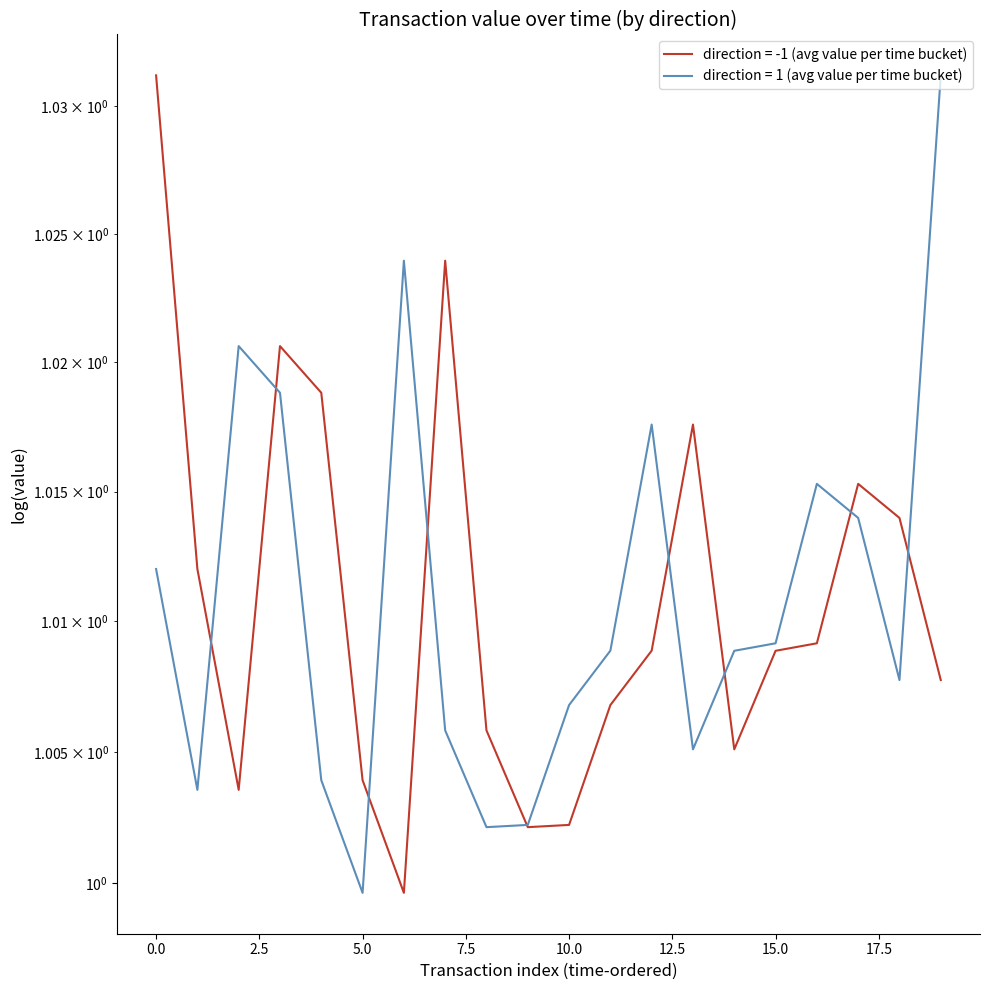

Reading left to right, transcribe all the data shown in this chart.

direction = -1 (avg value per time bucket): 1.0	1.0	1.0	1.0	1.0	1.0	1.0	1.0	1.0	1.0	1.0	1.0	1.0	1.0	1.0	1.0	1.0	1.0	1.0	1.0
direction = 1 (avg value per time bucket): 1.0	1.0	1.0	1.0	1.0	1.0	1.0	1.0	1.0	1.0	1.0	1.0	1.0	1.0	1.0	1.0	1.0	1.0	1.0	1.0